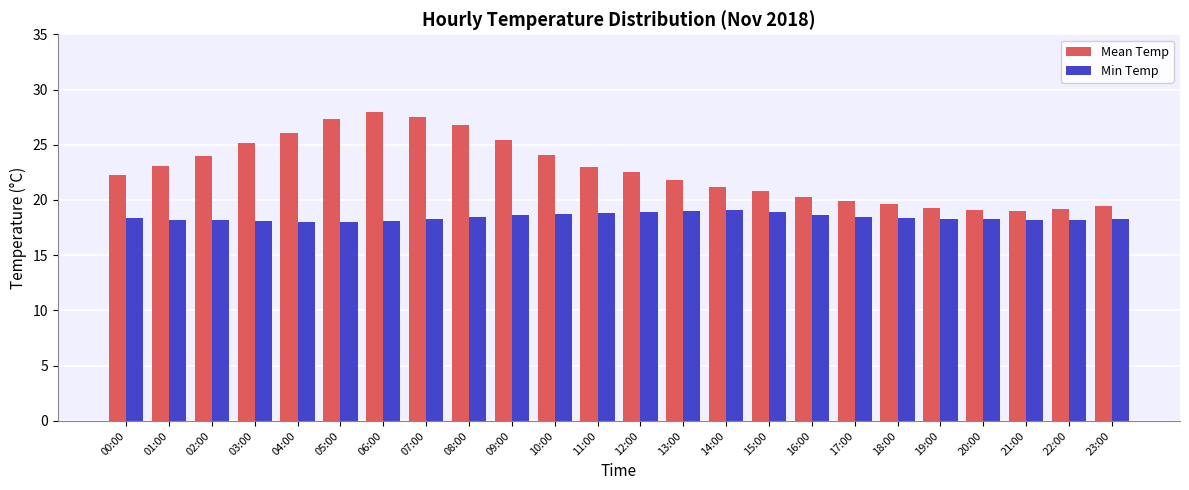

What is the sum of all Mean Temp values?

545.0